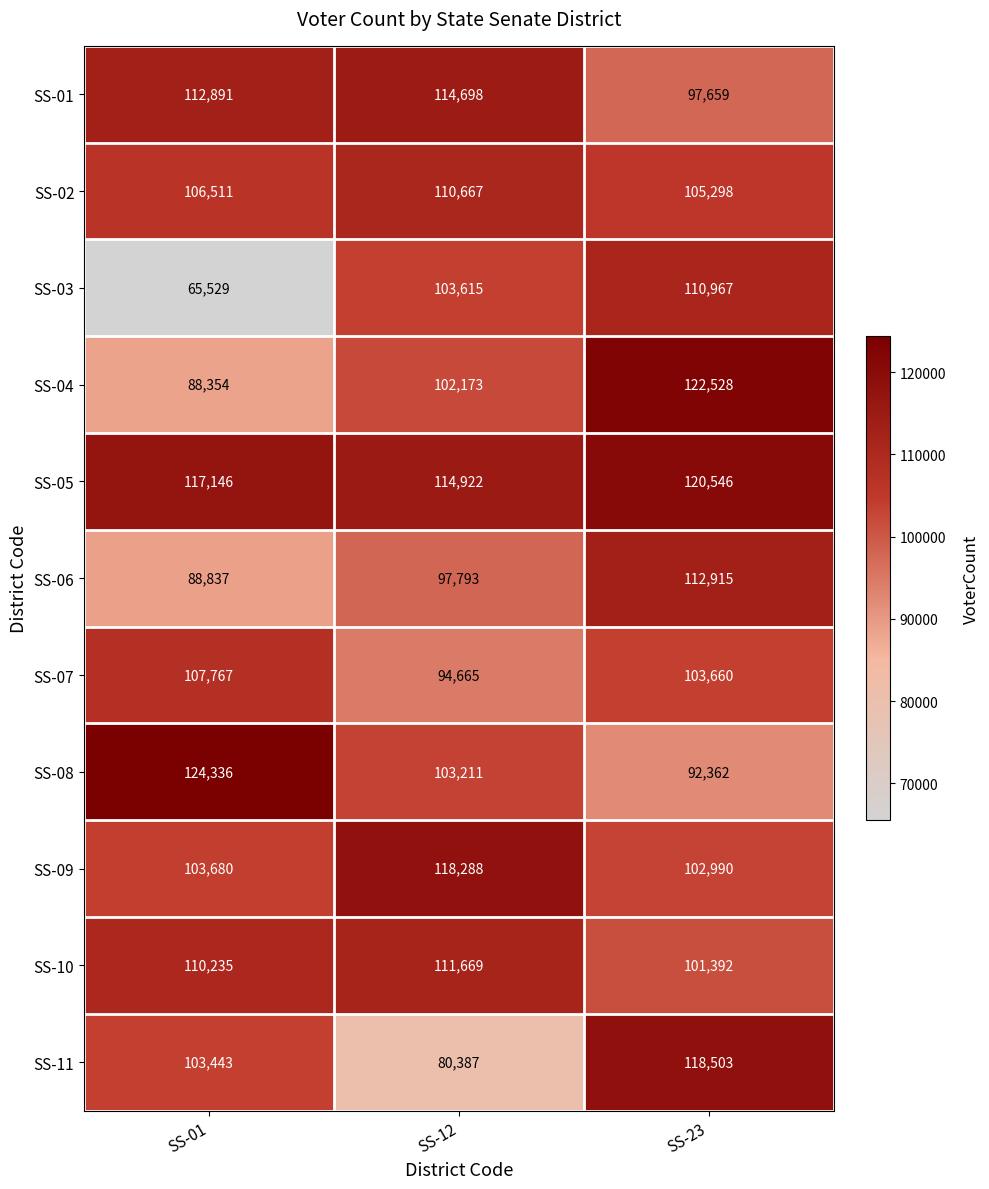

What is the difference between the highest and lowest values at SS-12?

37901